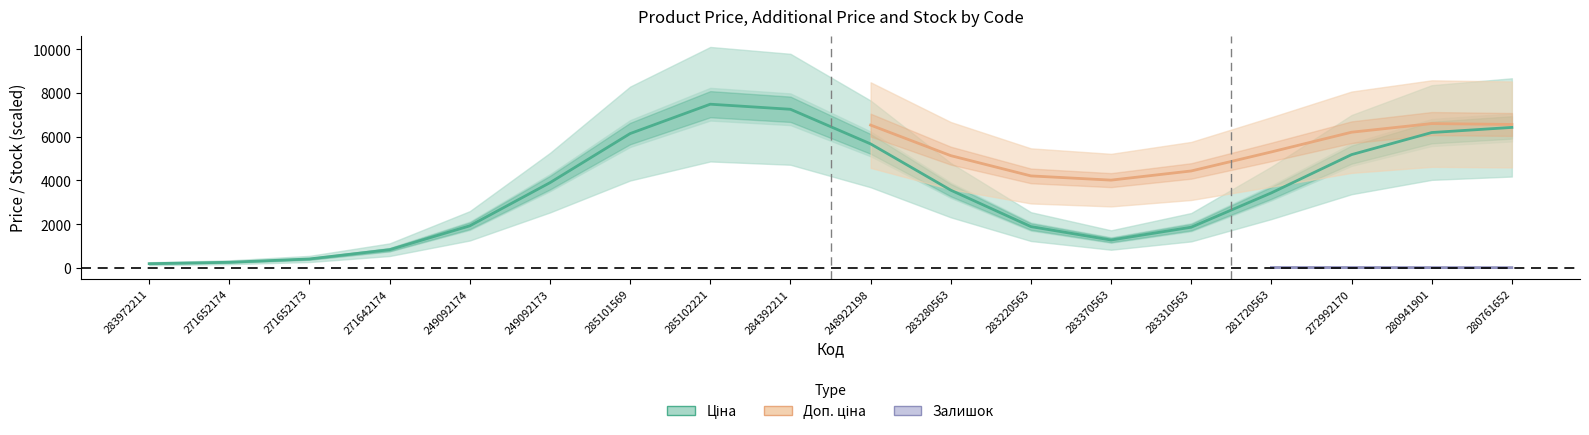

Which series has the largest range (max minus min)?

Ціна